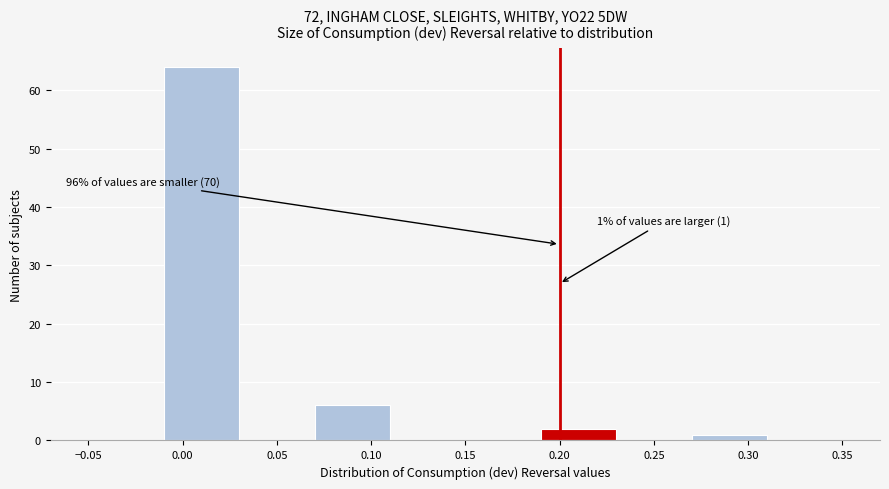

Over which range of the x-axis is the bar tallest?

-0.01 to 0.03